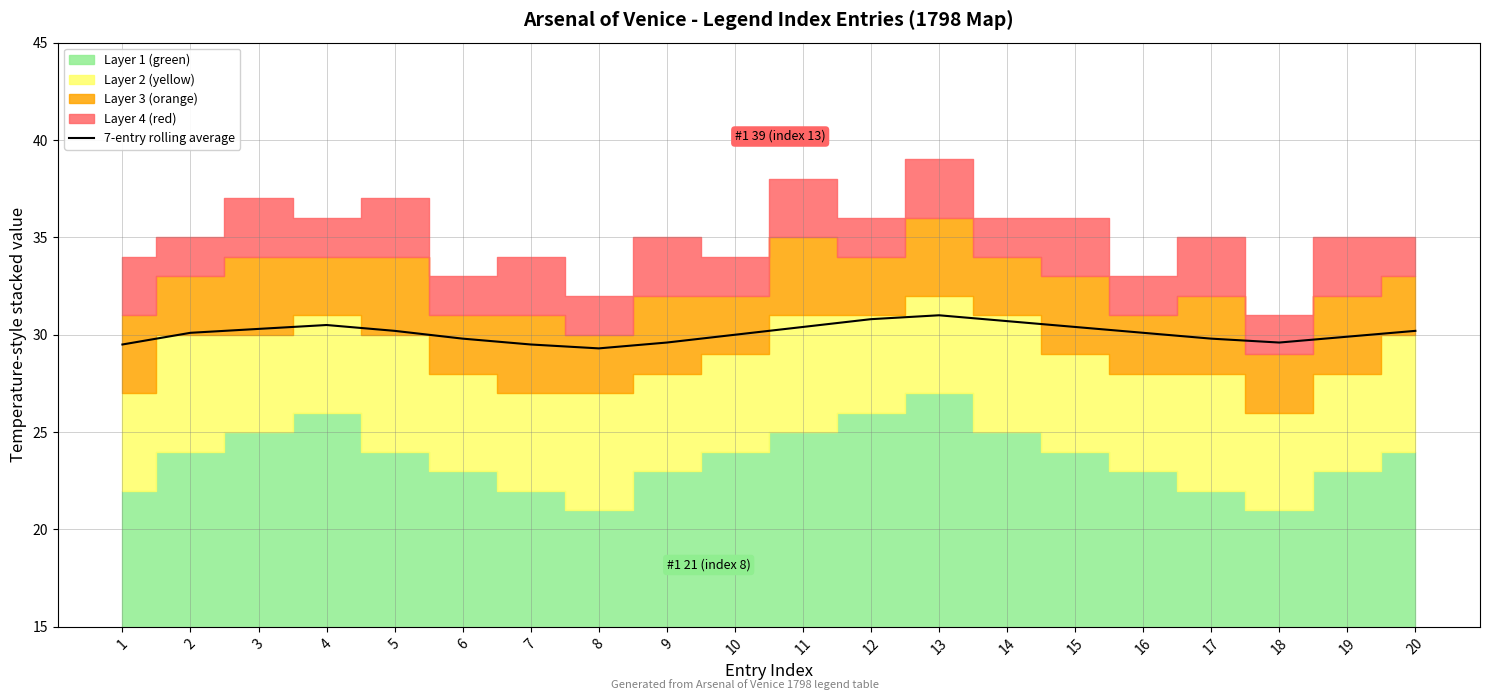

What is the change in value from 10 to 12?

+0.8